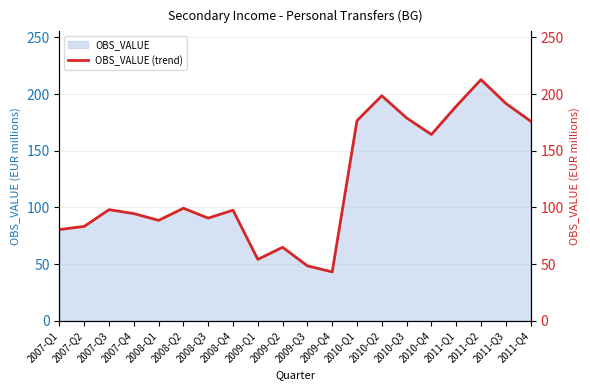

What is the label of the 18th point from the left?

2011-Q2